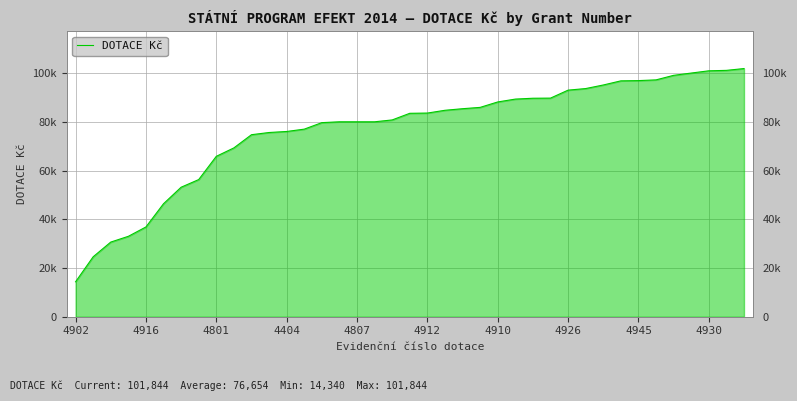

Does the chart have visible grid lines?

Yes